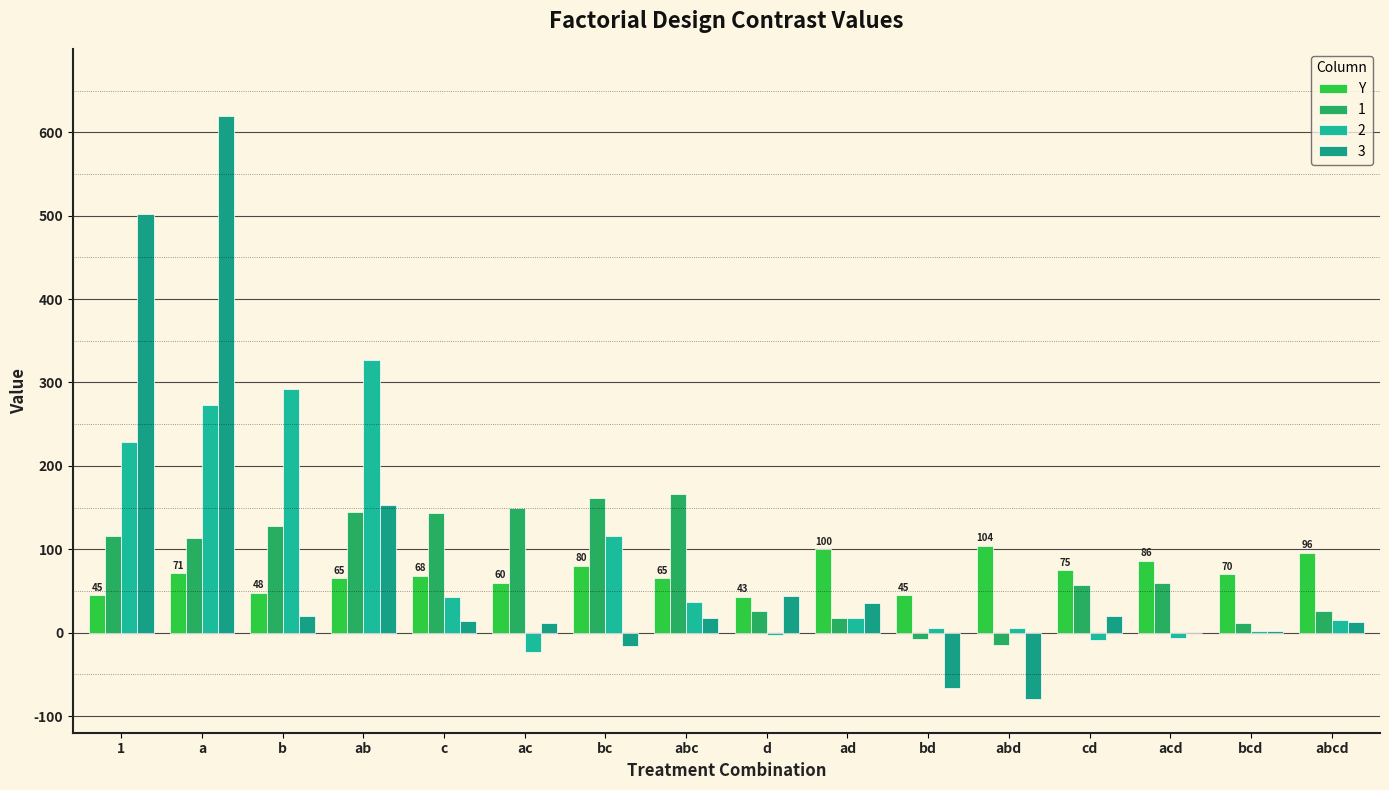

What is the maximum value shown in the chart?

619